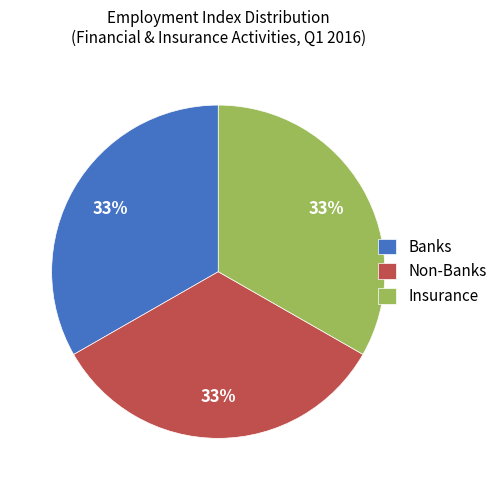

Count the number of slices in the pie.

3